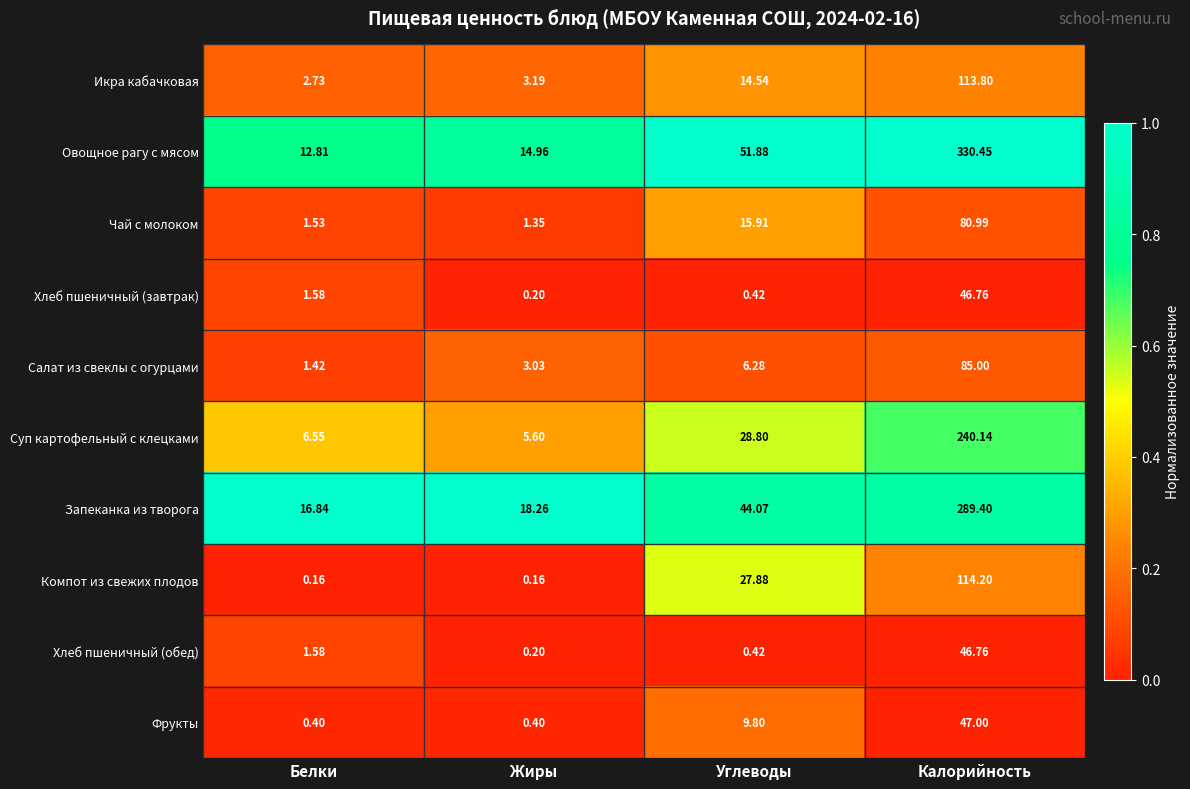

Which category has the highest value in the Овощное рагу с мясом series?

Калорийность